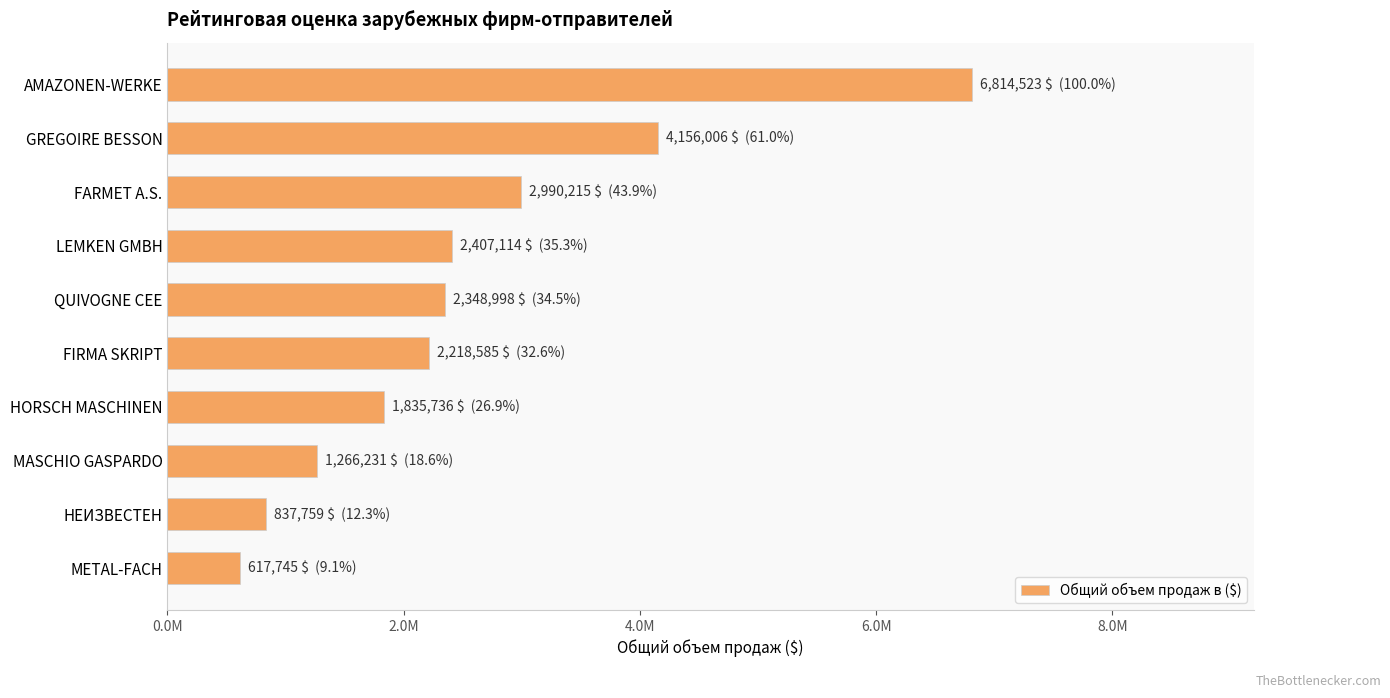

What is the difference between the second highest and second lowest values?

3318246.6